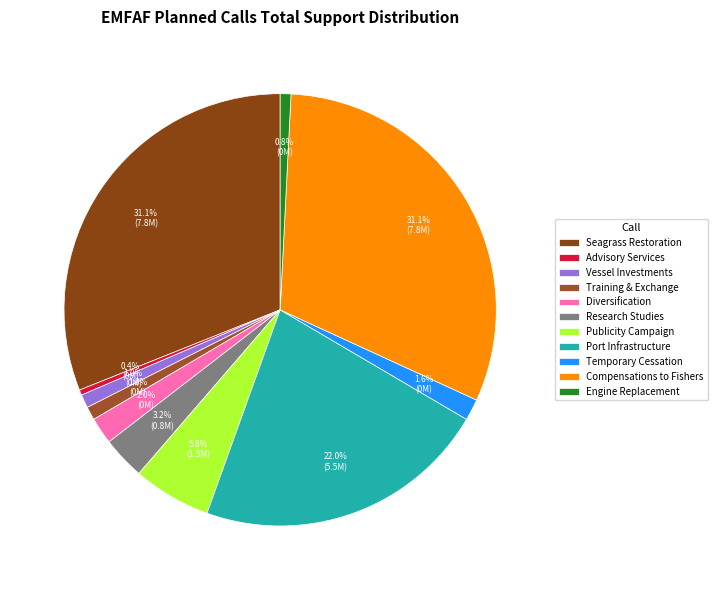

The Diversification slice represents 1% of the pie. True or false?

False